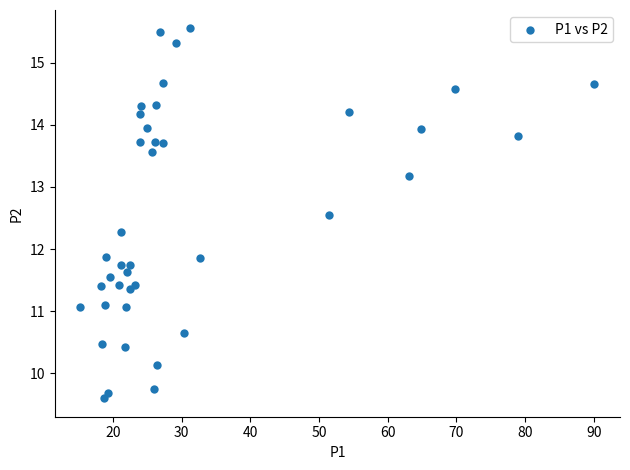

What is the range of X values (max minus min)?

74.8